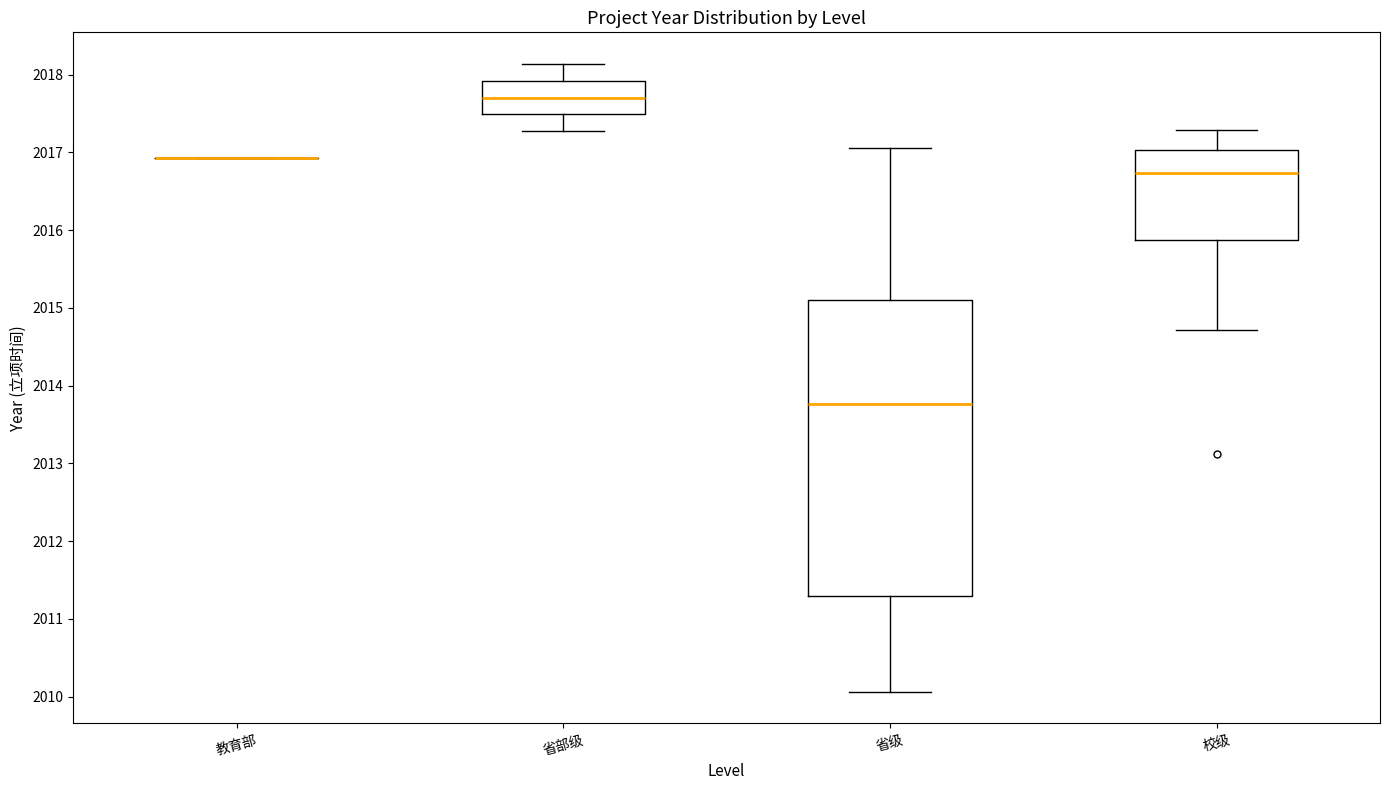

Reading left to right, transcribe this box plot: for each box, give where its median line is, the range the box spans, and where its two whiskers end, as read against the y-axis. The values are not printed on the chart, so give them approximately, as read against the axis.

教育部: box collapsed to a line at 2016.9, whiskers 2016.9 to 2016.9
省部级: median 2017.7, box 2017.5 to 2017.9, whiskers 2017.3 to 2018.1
省级: median 2013.8, box 2011.3 to 2015.1, whiskers 2010.1 to 2017.1
校级: median 2016.7, box 2015.9 to 2017.0, whiskers 2014.7 to 2017.3